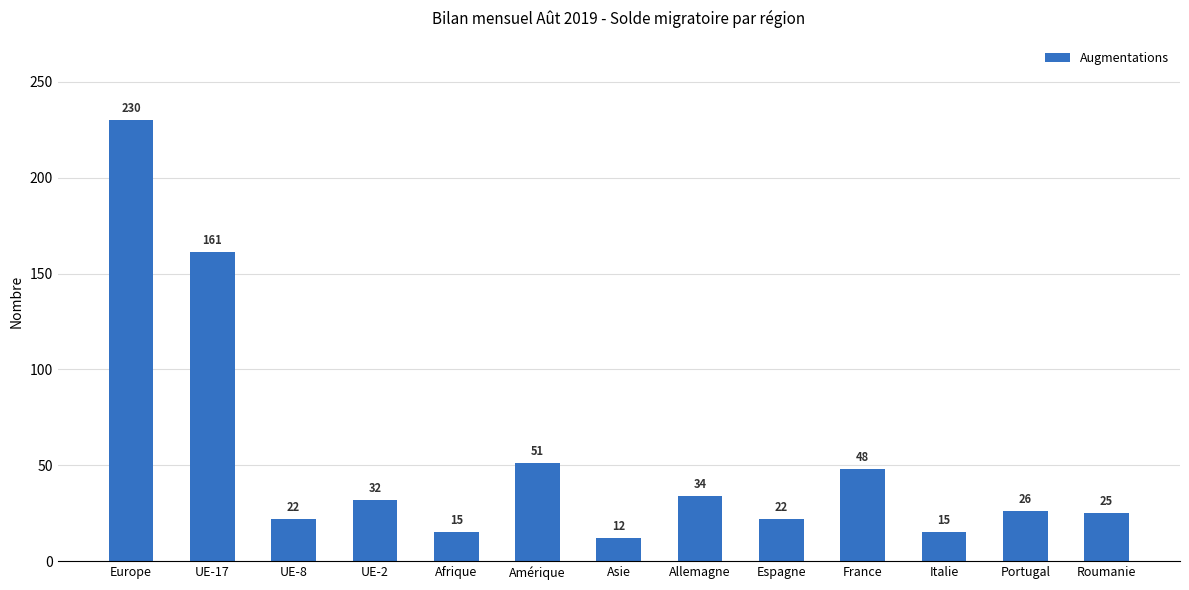

Which has a higher value, Espagne or France?

France